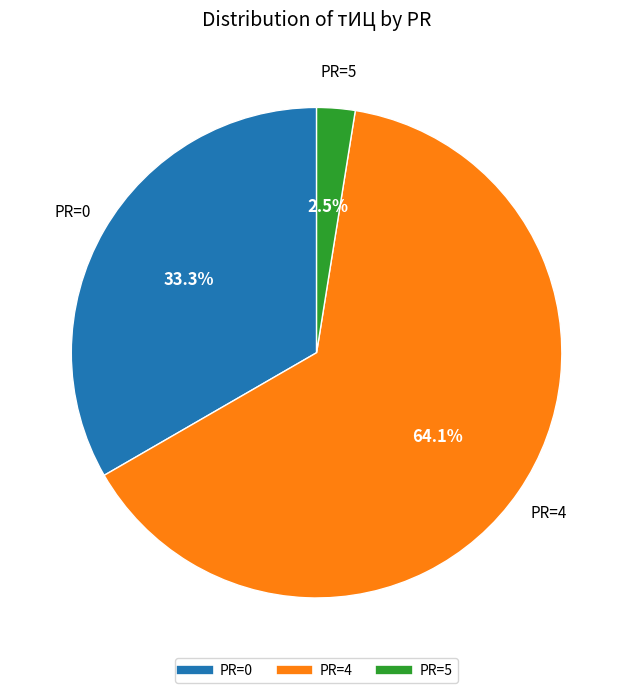

Is there any slice that represents more than half of the pie?

Yes